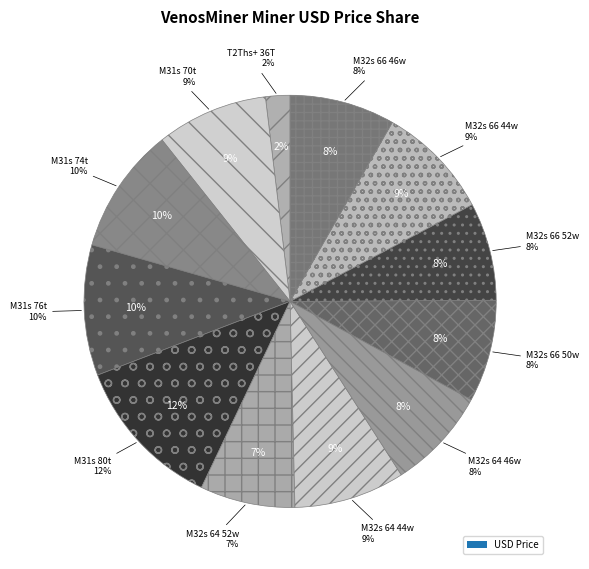

Approximately how many times larger is the value at M32s 64 46w compared to M32s 64 52w?

1.1